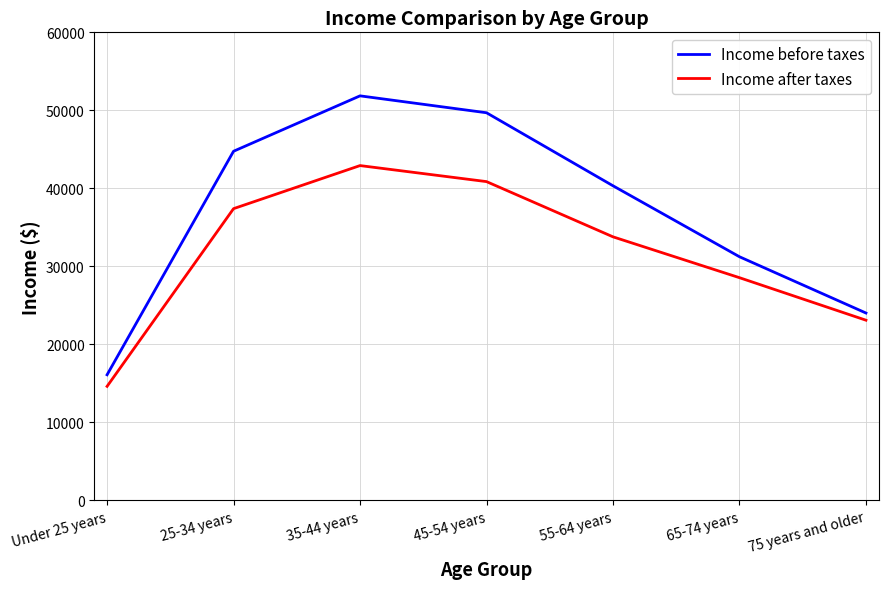

What is the maximum value shown in the chart?

51860